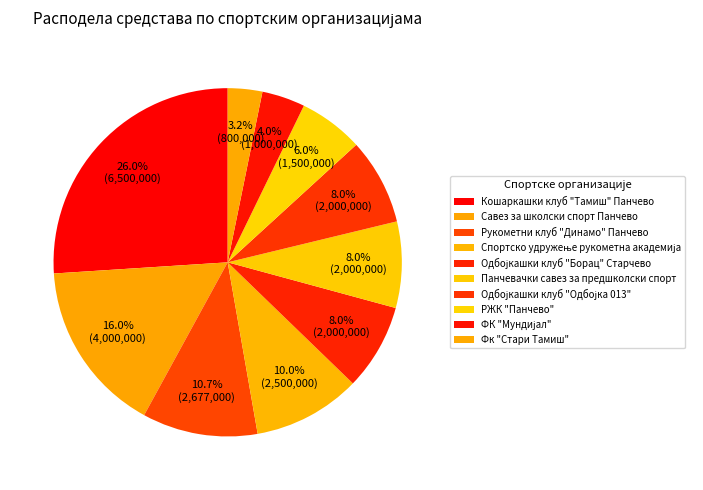

Combined, what portion of the pie is Фк "Стари Тамиш" and Кошаркашки клуб "Тамиш" Панчево?

29.2%